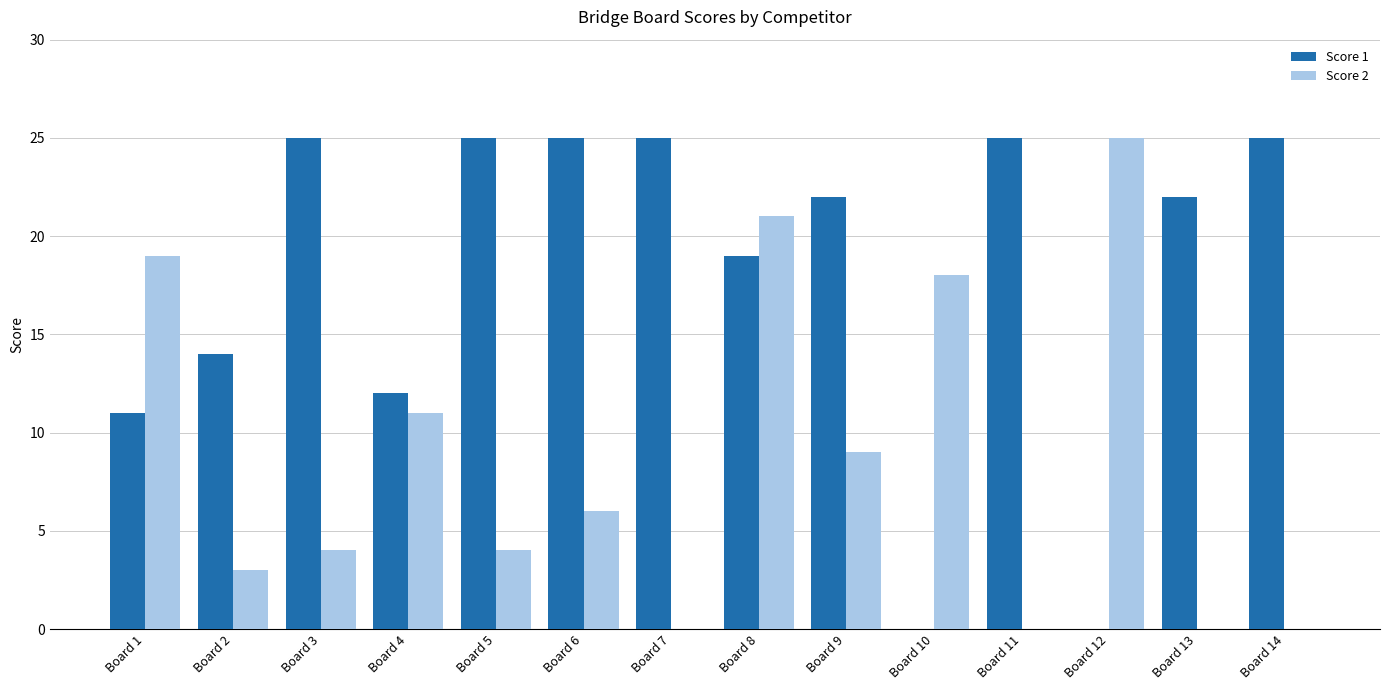

Reading left to right, what are all the values shown in this chart?

Score 1: Board 1=11	Board 2=14	Board 3=25	Board 4=12	Board 5=25	Board 6=25	Board 7=25	Board 8=19	Board 9=22	Board 10=0	Board 11=25	Board 12=0	Board 13=22	Board 14=25
Score 2: Board 1=19	Board 2=3	Board 3=4	Board 4=11	Board 5=4	Board 6=6	Board 7=0	Board 8=21	Board 9=9	Board 10=18	Board 11=0	Board 12=25	Board 13=0	Board 14=0